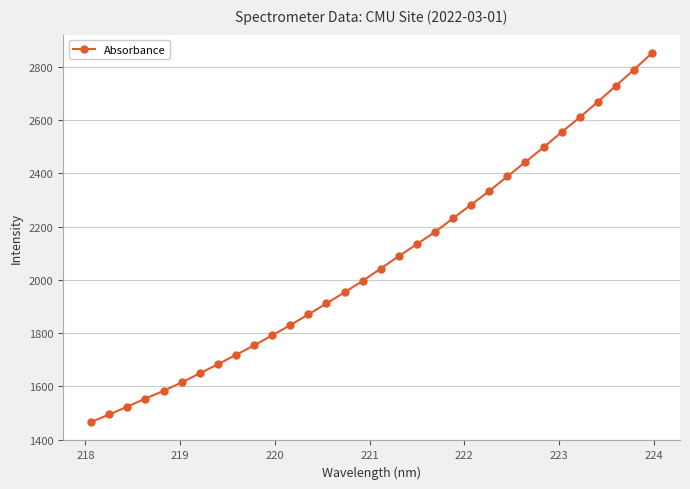

What is the greatest value displayed?

2851.8